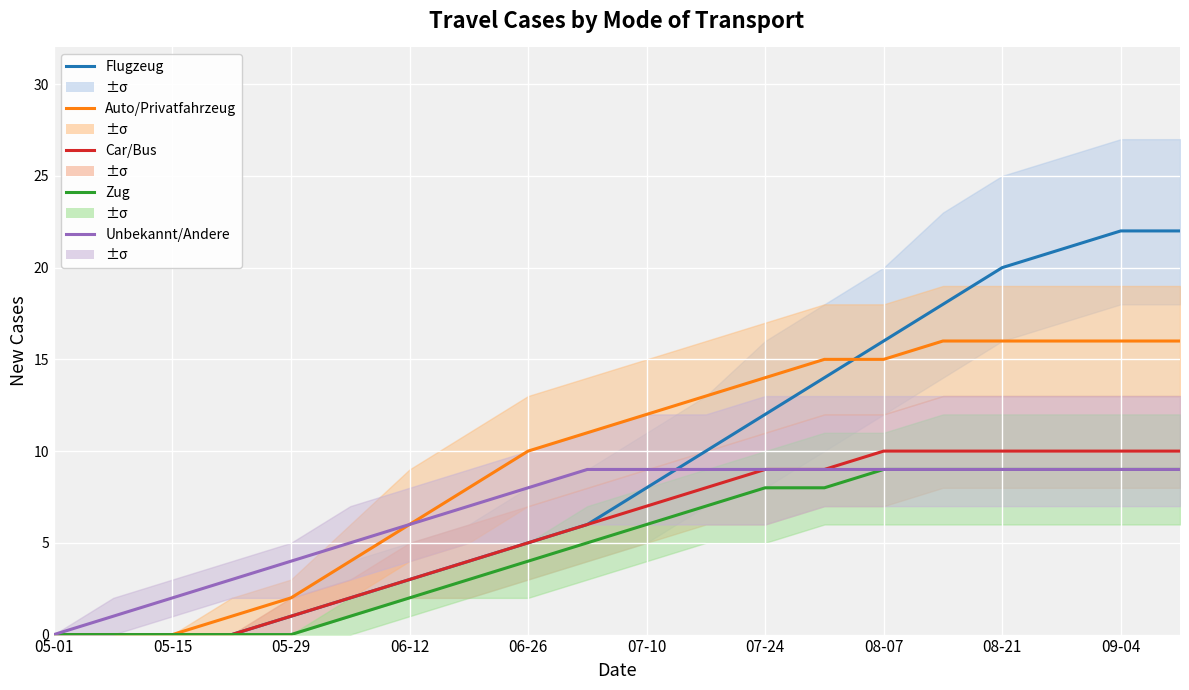

How many lines are shown in the chart?

5